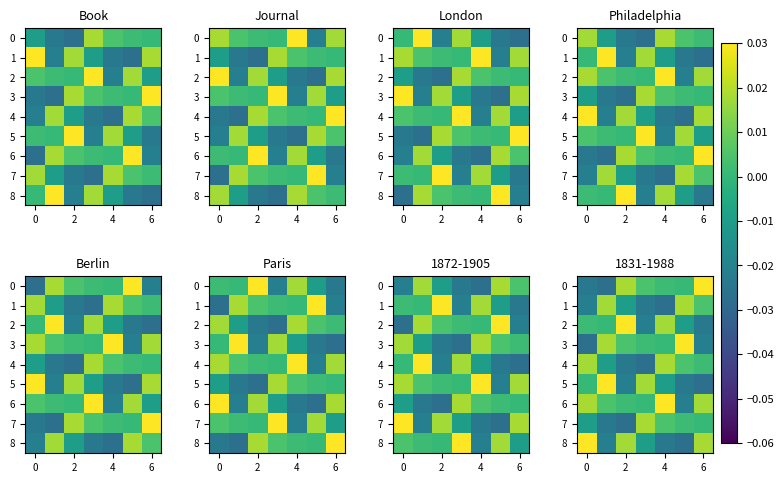

How many positive values does the 3 series have?

5